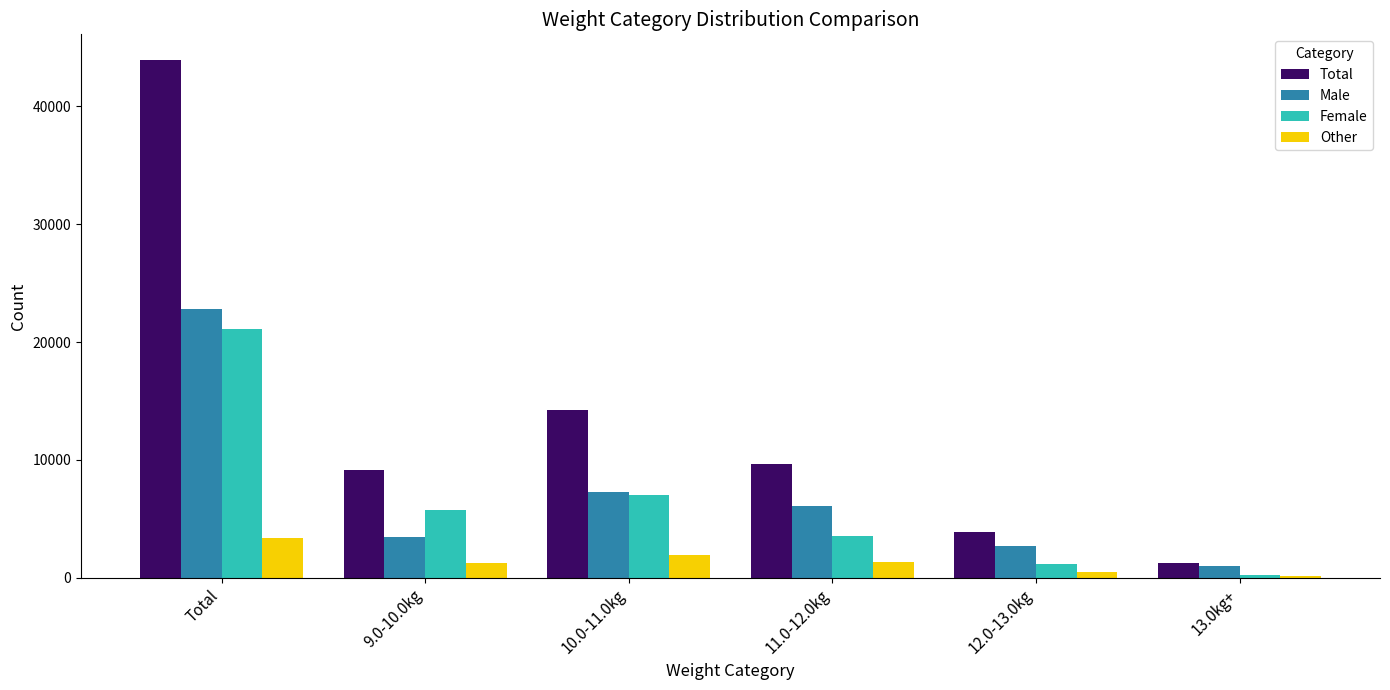

What is the label of the 5th bar from the left?

12.0-13.0kg